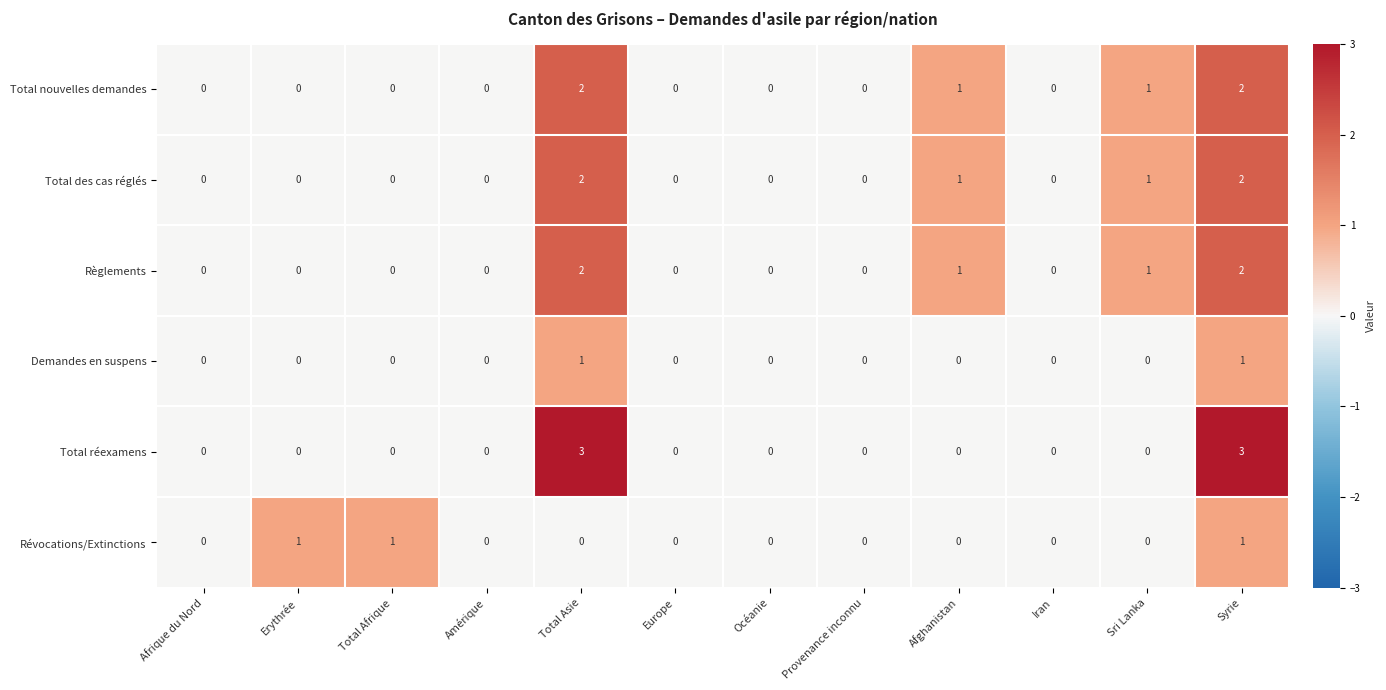

What is the greatest value displayed?

3